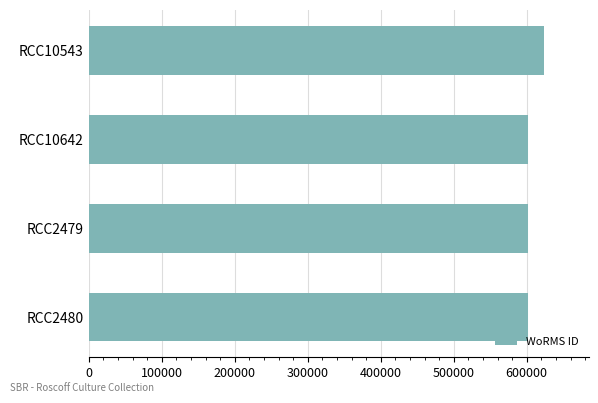

Approximately how many times larger is the value at RCC10543 compared to RCC2480?

1.0